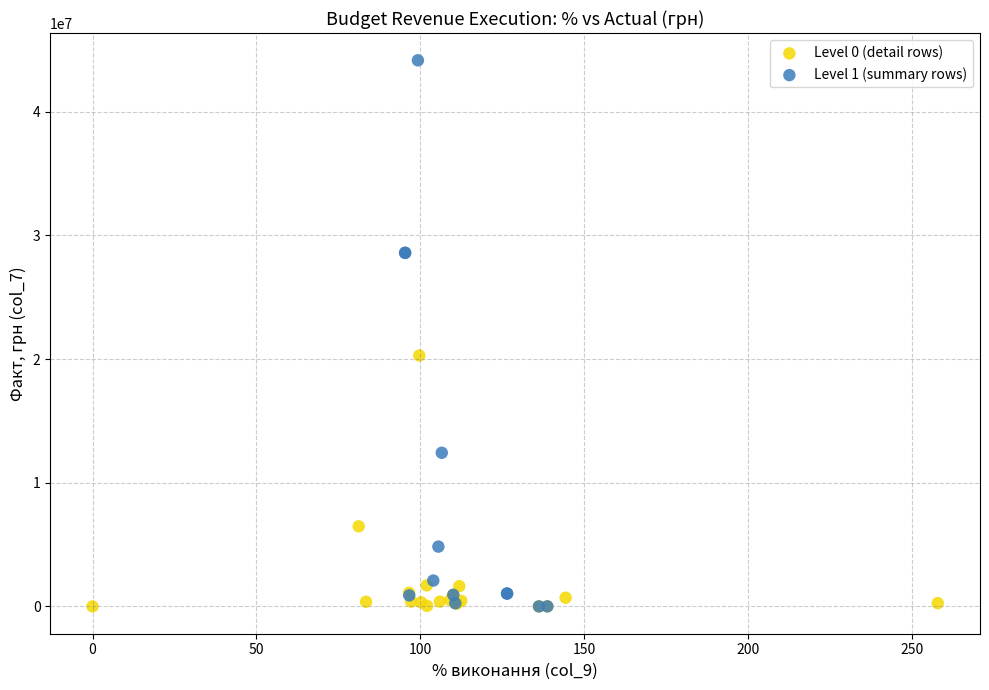

Which series contains the highest Y value?

Level 1 (summary rows)